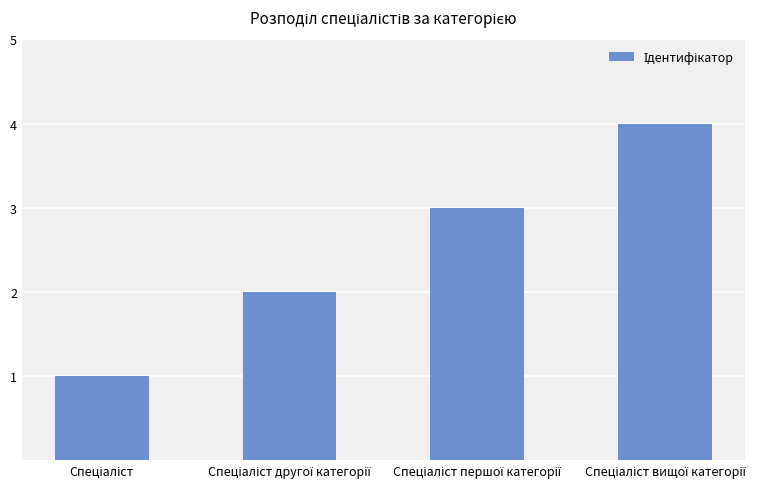

How many series are shown in this chart?

1